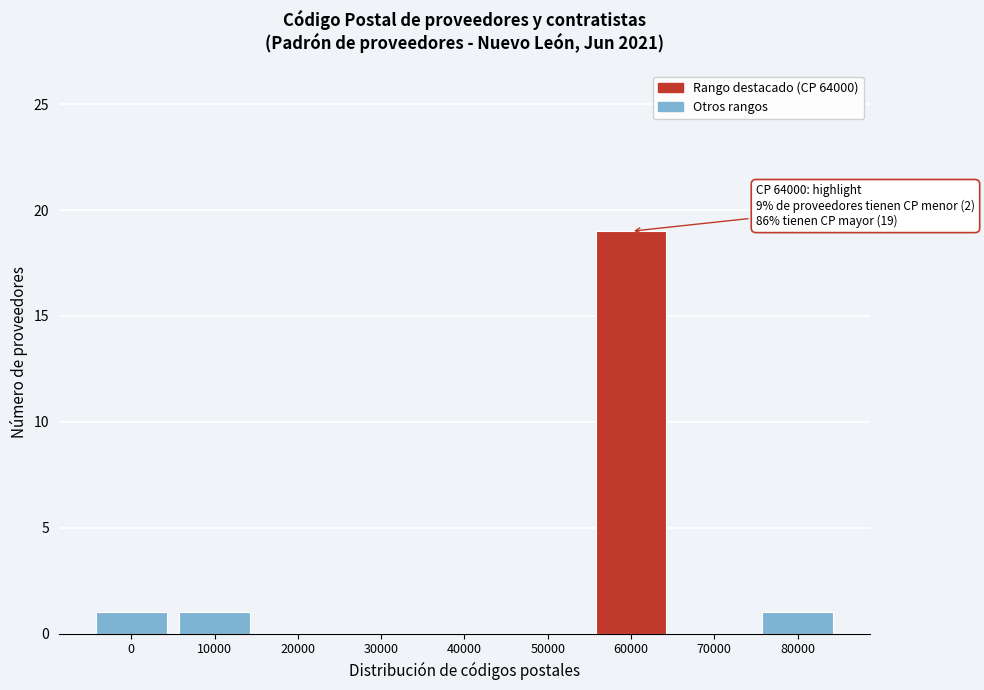

Reading right to left, transcribe all the data shown in this chart.

80000=1	70000=0	60000=19	50000=0	40000=0	30000=0	20000=0	10000=1	0=1